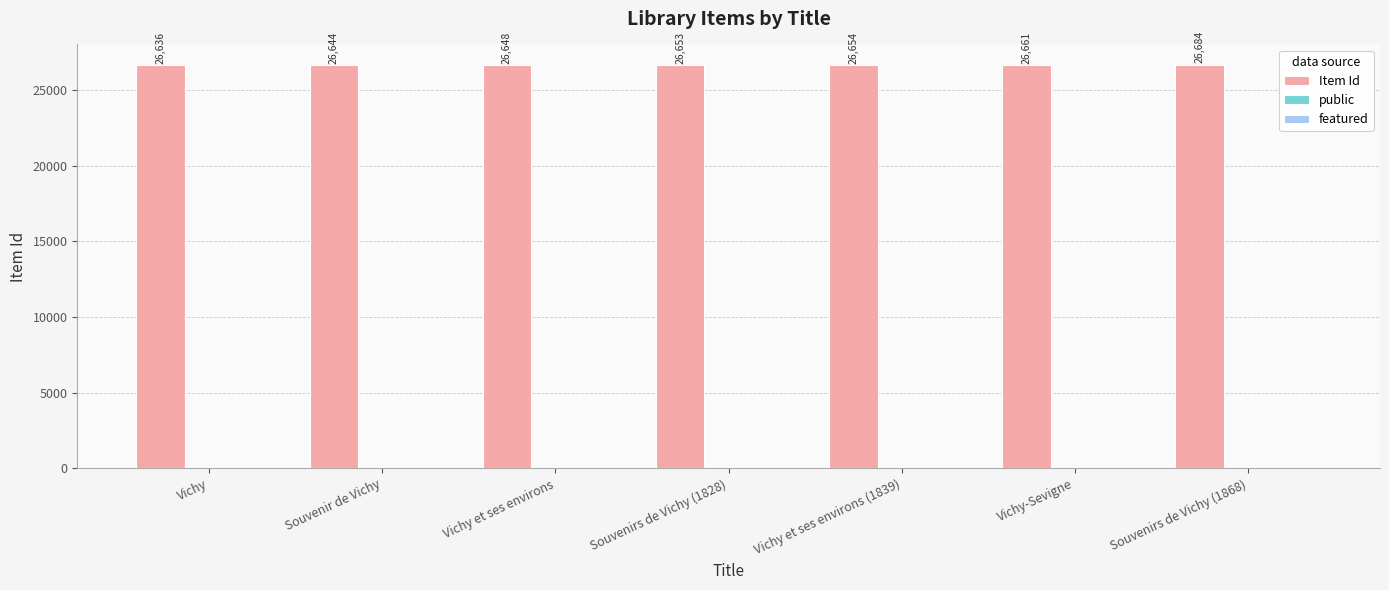

How many data points does each series have?

7